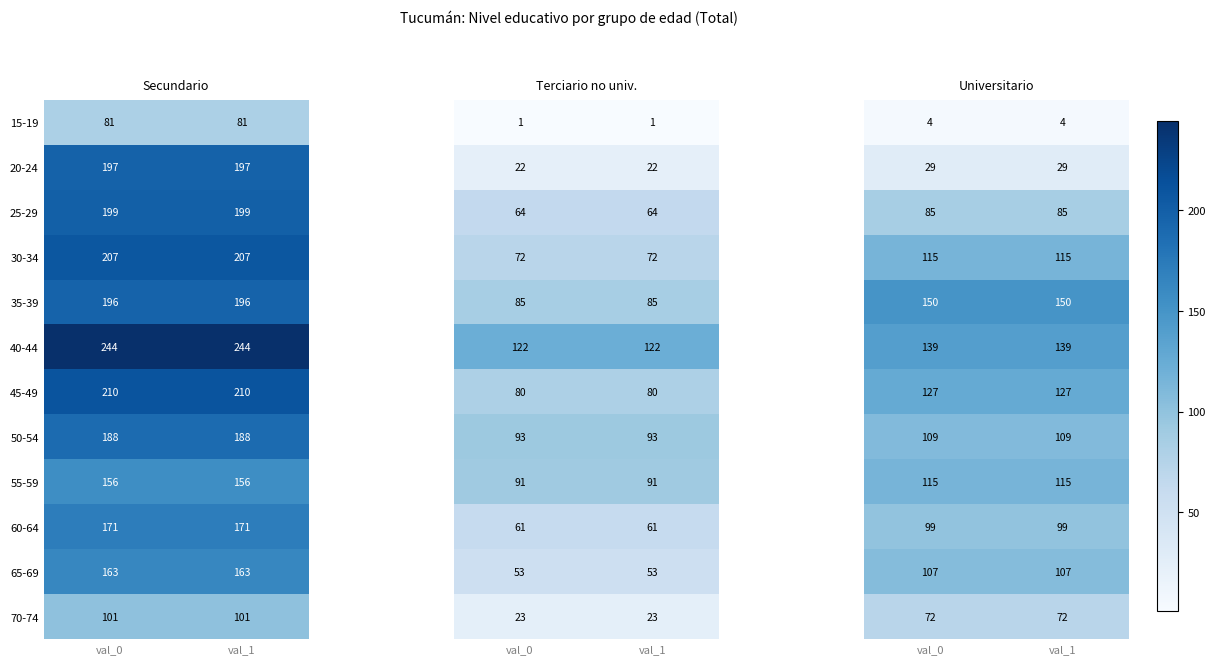

How many data points does each series have?

2